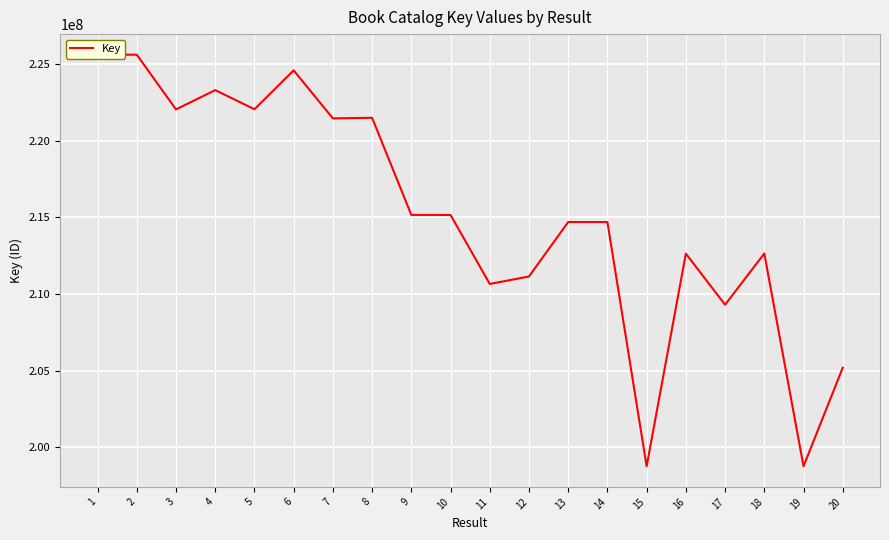

How many values are below 215154270?

10